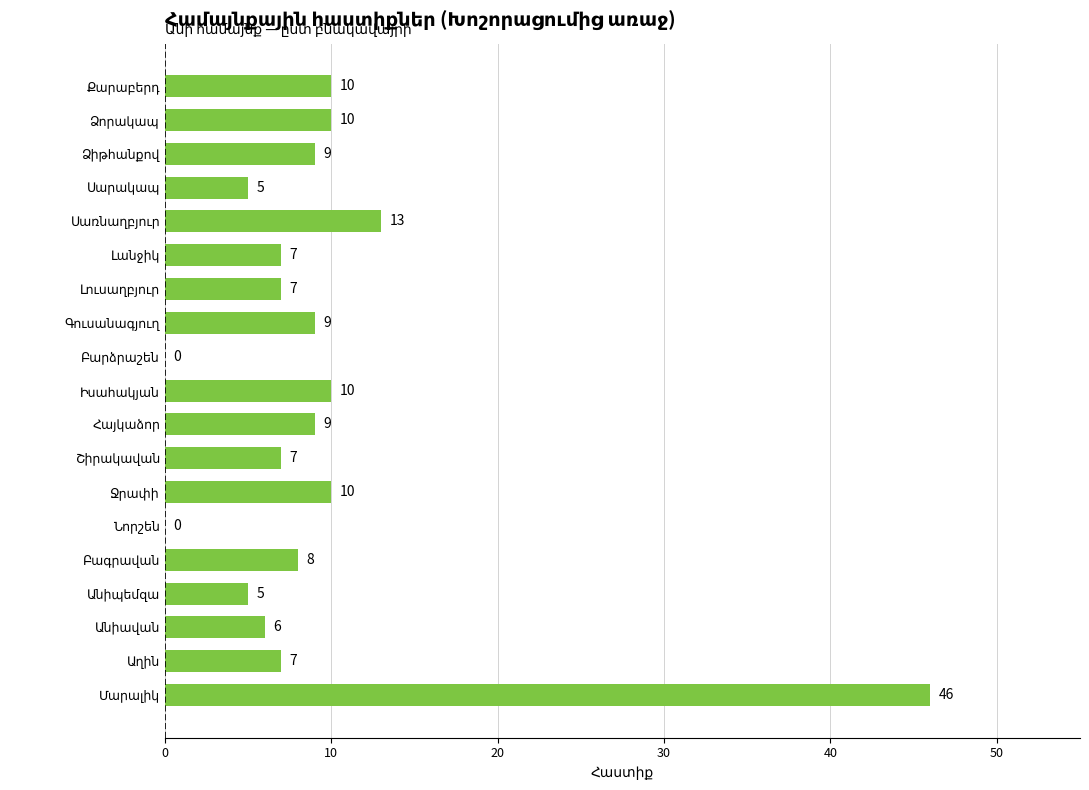

What is the sum of all values?

178